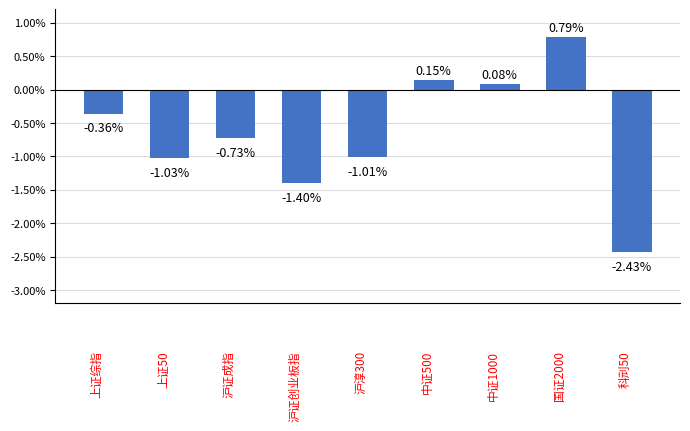

How many values are below 0?

6